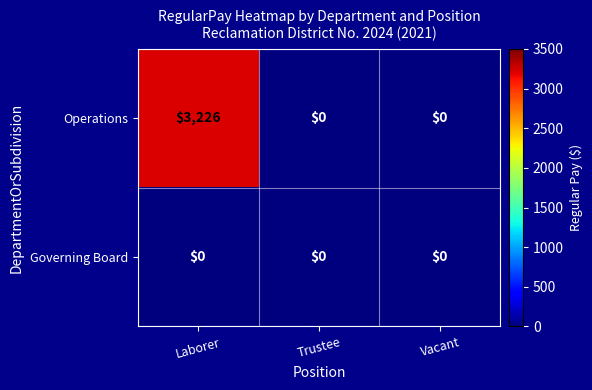

The value of Operations at Trustee is 0. True or false?

True